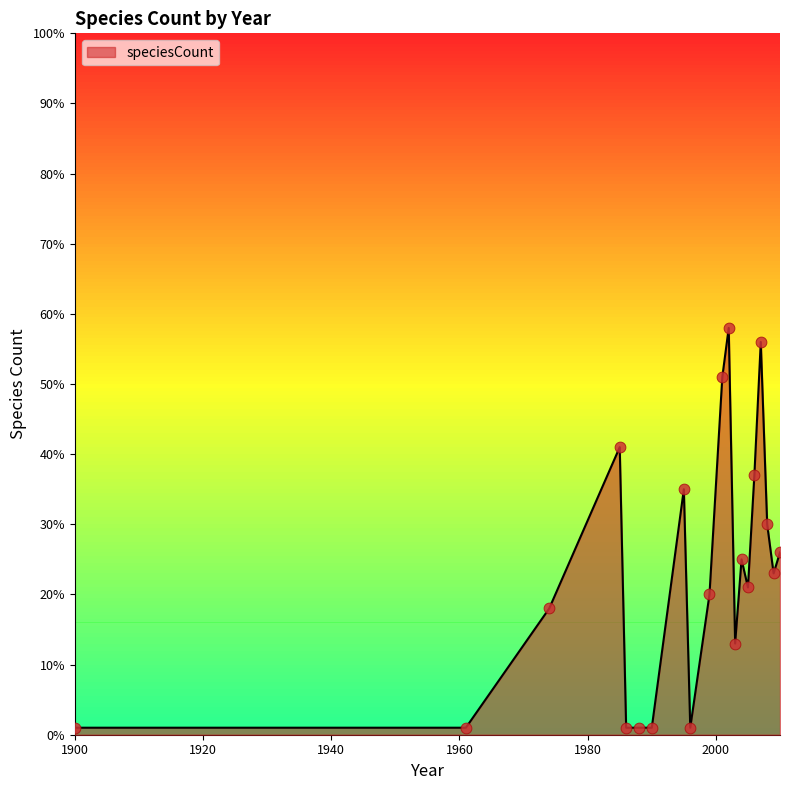

What is the greatest value displayed?

58